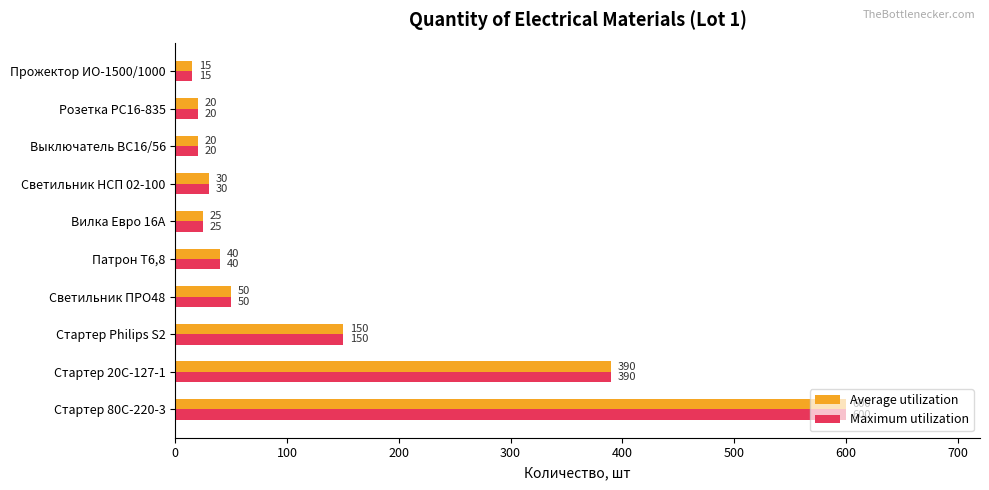

What is the total value across all series at Выключатель ВС16/56?

40